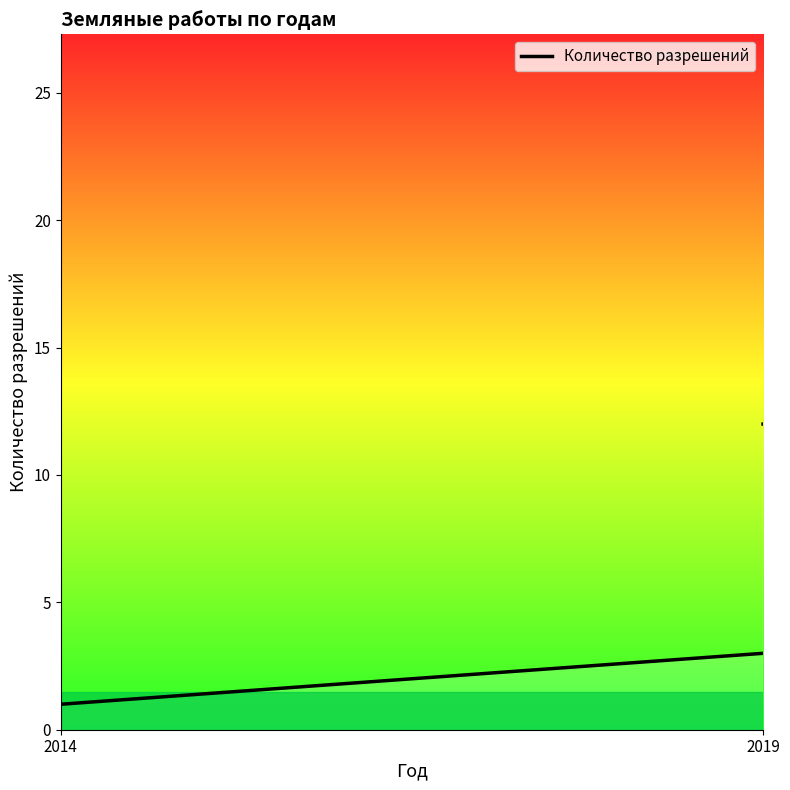

True or false: the data has more than 2 interior local peaks.

False